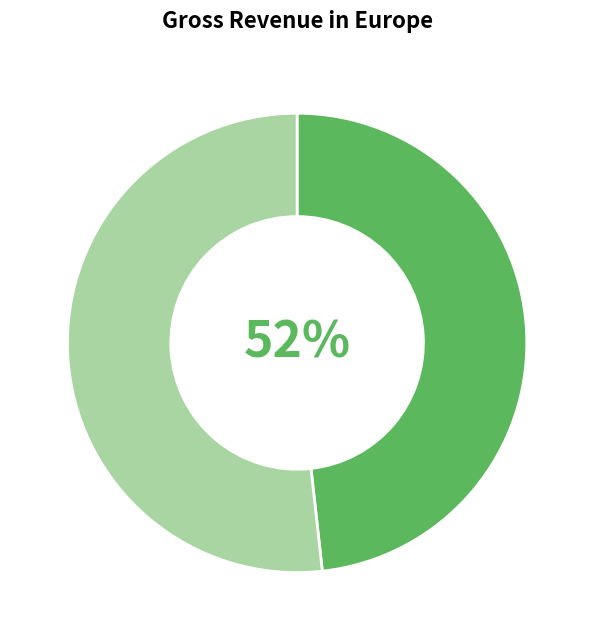

Is it true that Yet you disdain the meaner arts is 58% of the pie?

False